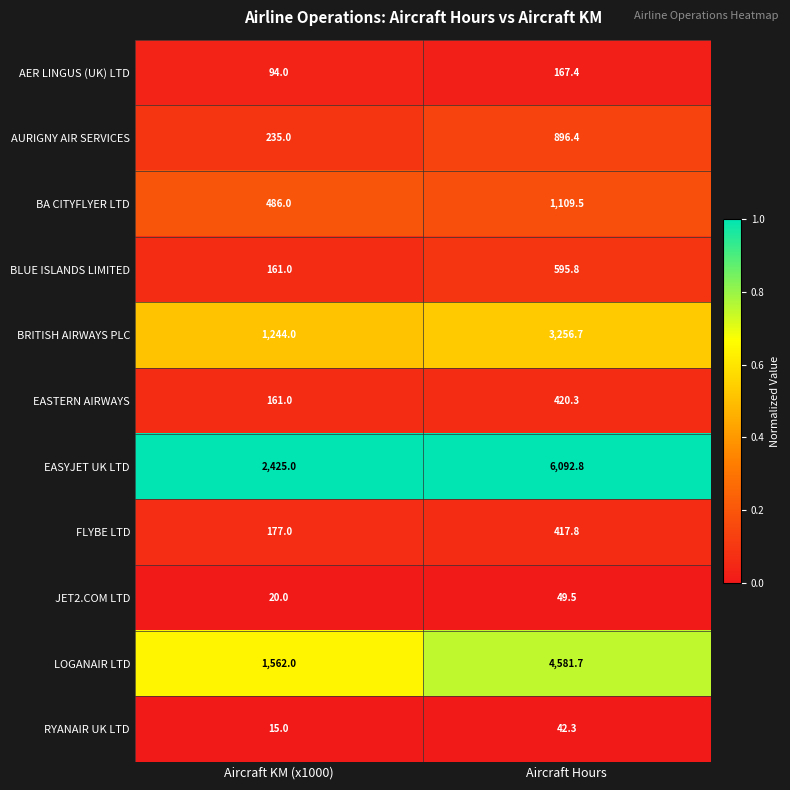

Rank the series at Aircraft Hours from lowest to highest value.

RYANAIR UK LTD, JET2.COM LTD, AER LINGUS (UK) LTD, FLYBE LTD, EASTERN AIRWAYS, BLUE ISLANDS LIMITED, AURIGNY AIR SERVICES, BA CITYFLYER LTD, BRITISH AIRWAYS PLC, LOGANAIR LTD, EASYJET UK LTD